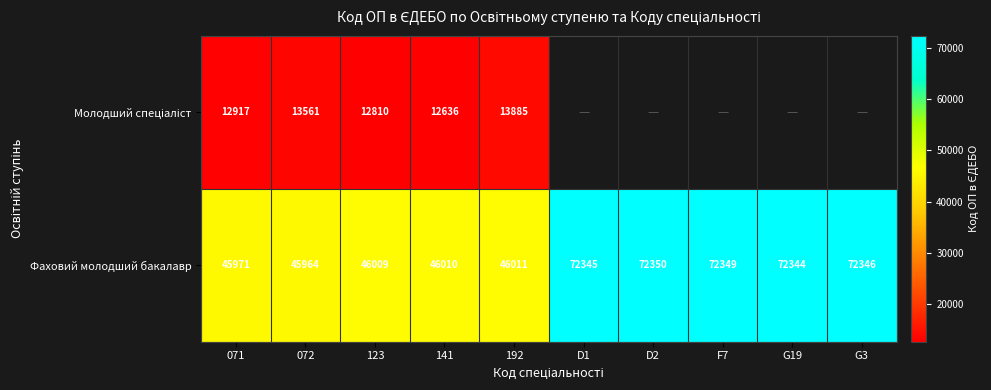

What is the minimum value shown in the chart?

12636.0